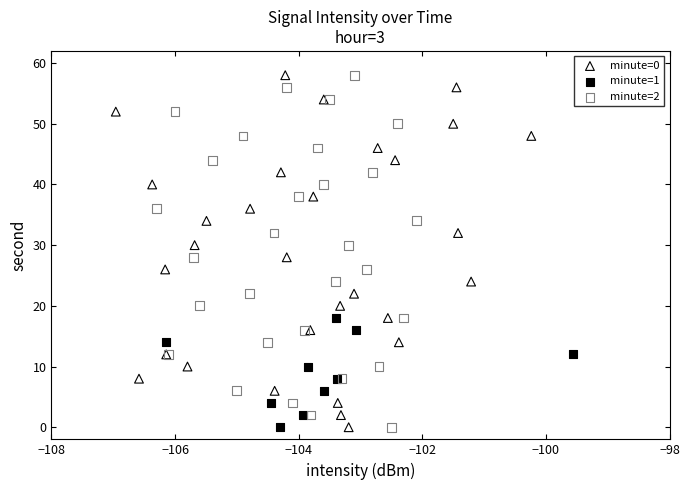

What are all the series names shown in the legend?

minute=0, minute=1, minute=2